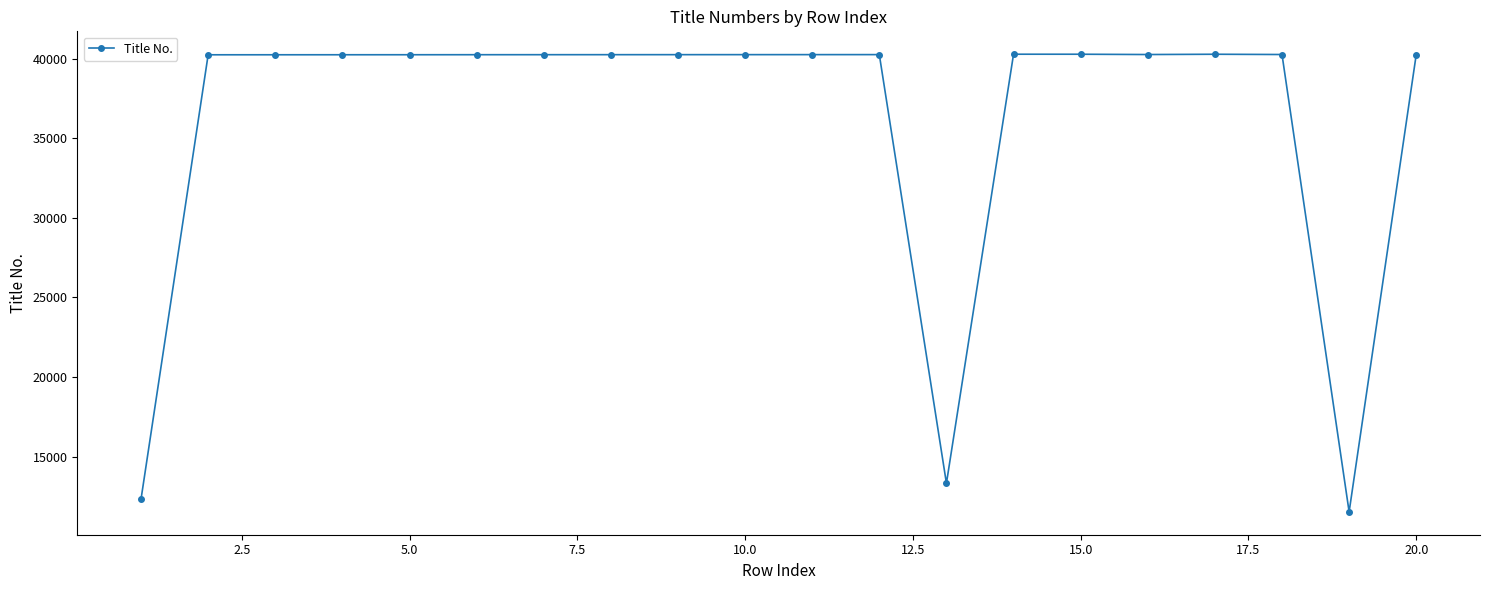

What is the minimum value shown in the chart?

11523